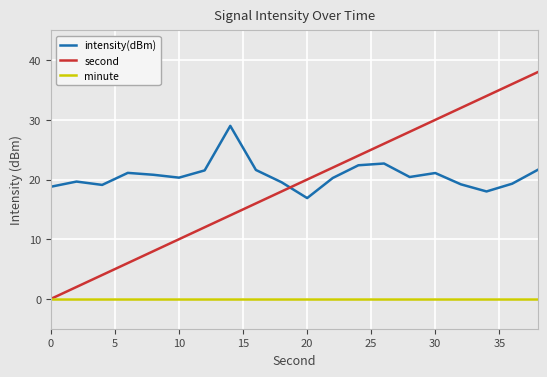

Rank the series by their maximum value, from highest to lowest.

second, intensity(dBm), minute